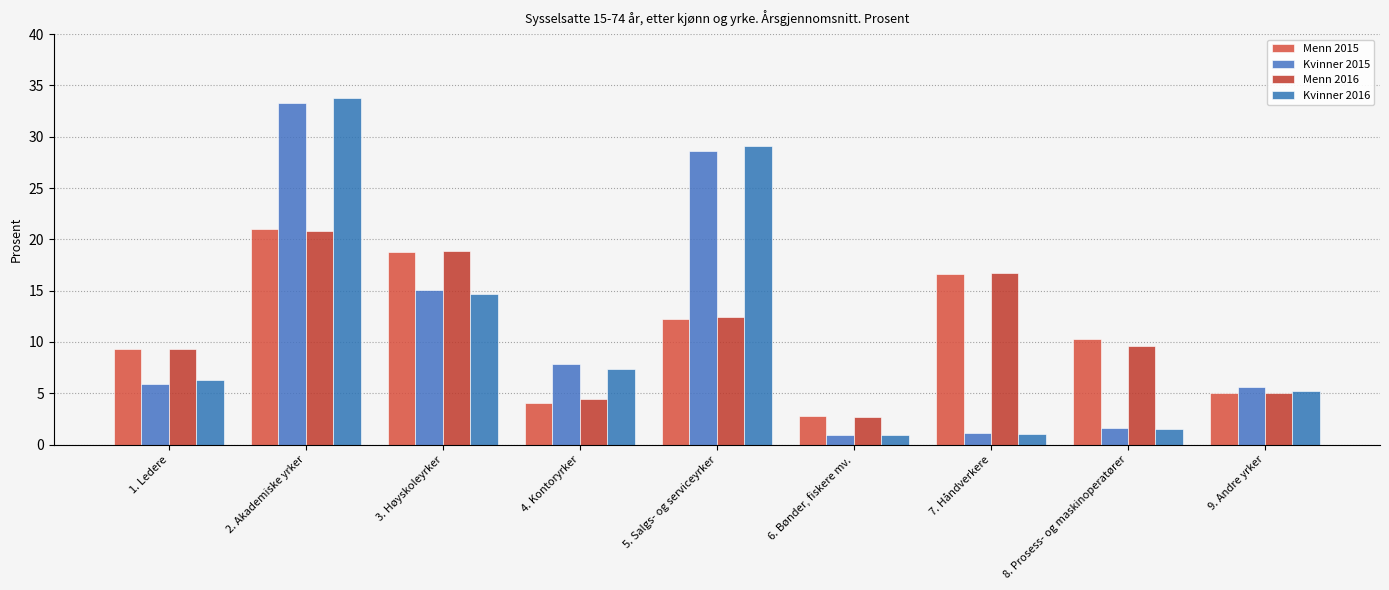

List the labels in order of Menn 2016 value, smallest first.

6. Bønder, fiskere mv., 4. Kontoryrker, 9. Andre yrker, 1. Ledere, 8. Prosess- og maskinoperatører, 5. Salgs- og serviceyrker, 7. Håndverkere, 3. Høyskoleyrker, 2. Akademiske yrker